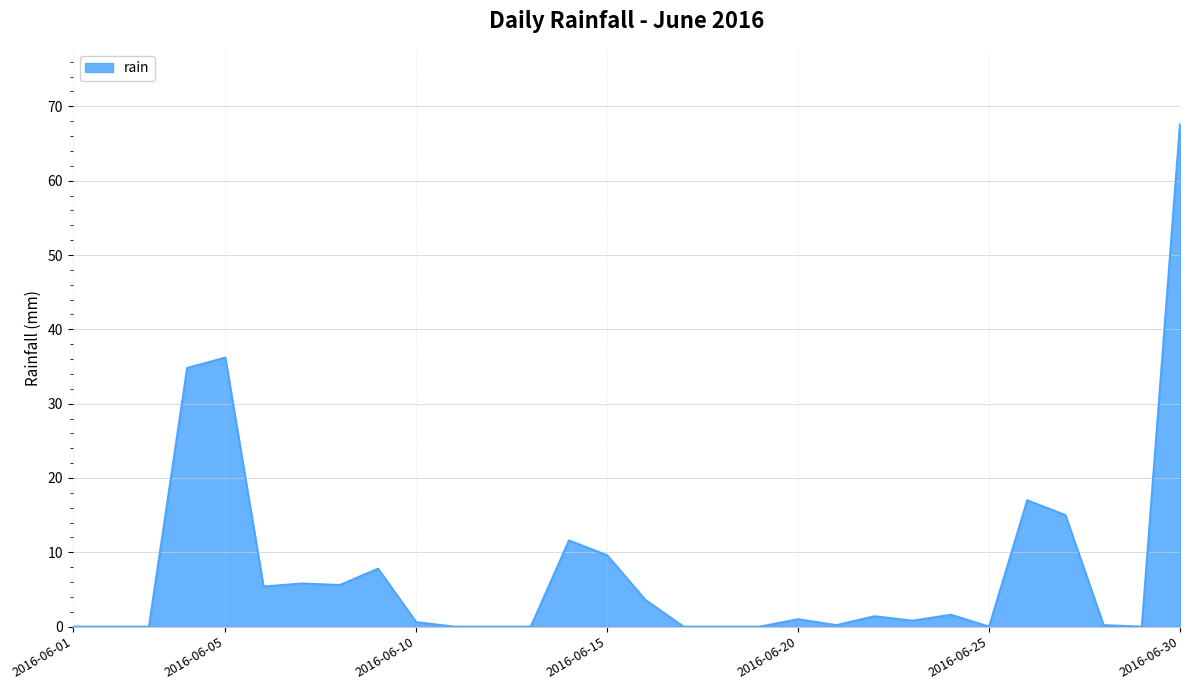

What is the greatest value displayed?

67.6